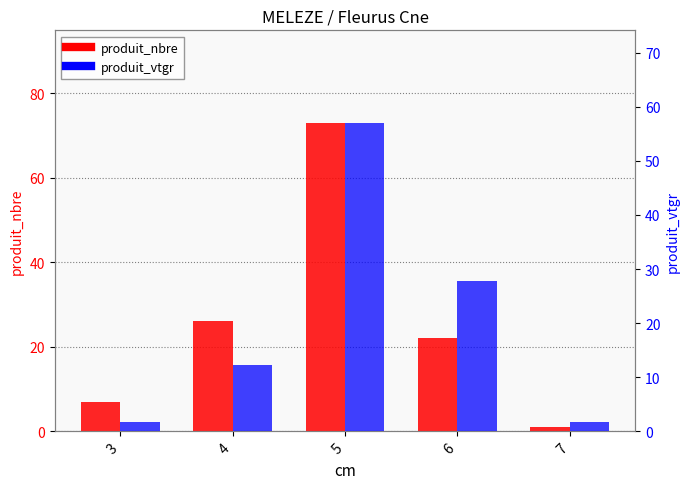

At which category is the sum across all series the highest?

5